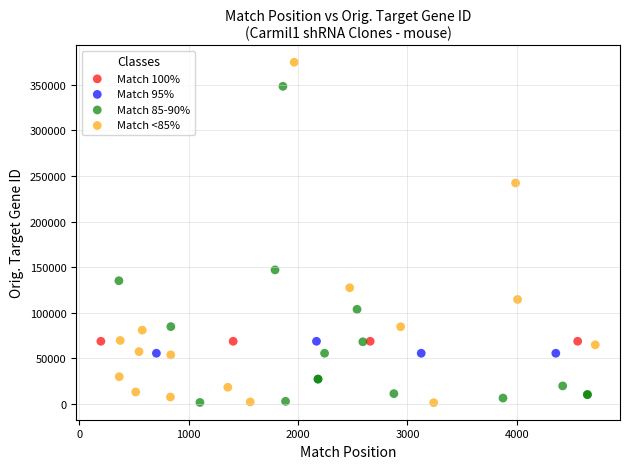

Which series contains the highest Y value?

Match <85%